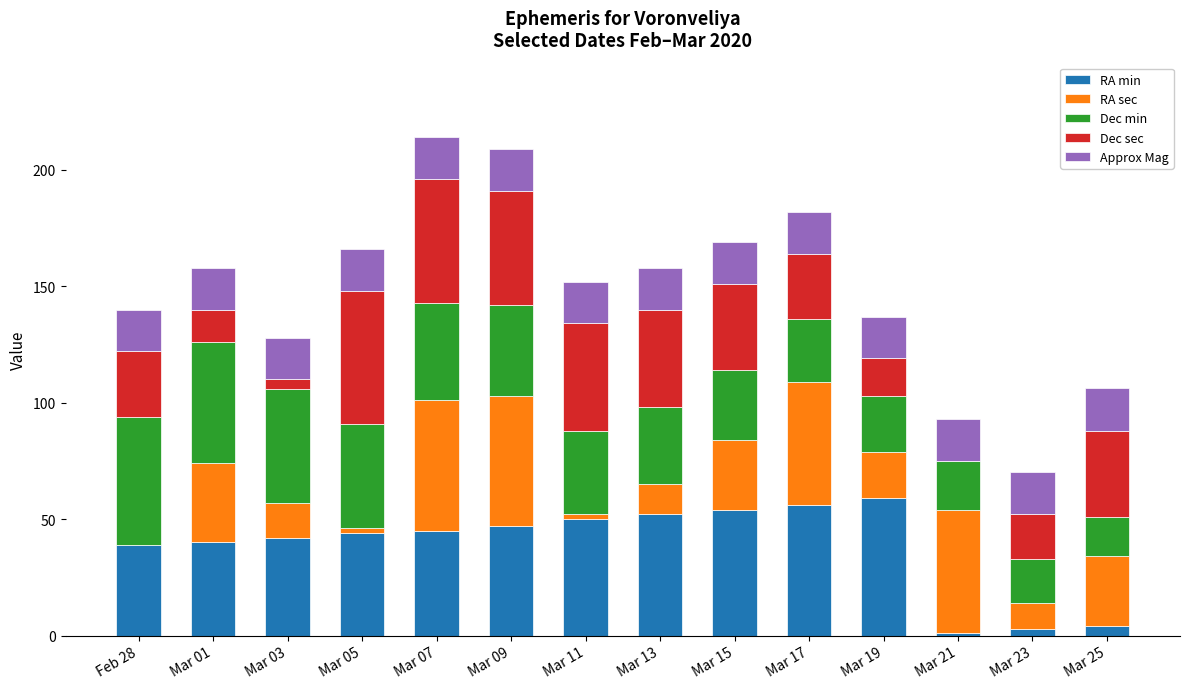

What is the total value across all series at Mar 17?

182.0